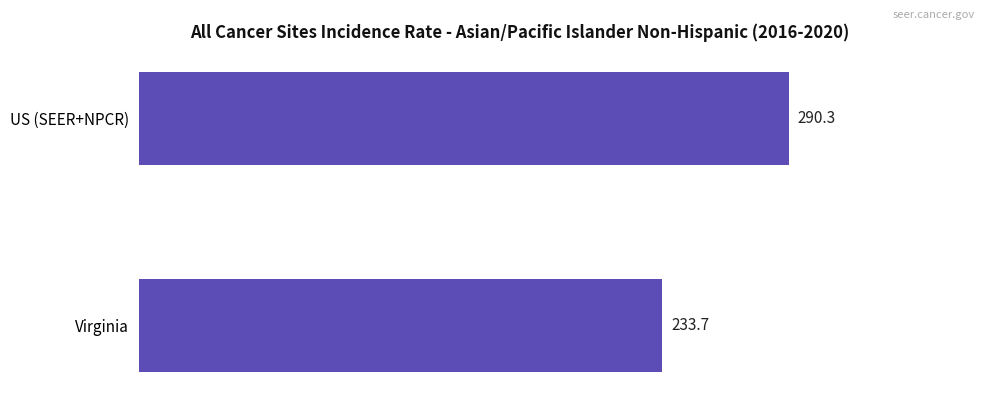

What is the change in value from Virginia to US (SEER+NPCR)?

+56.6